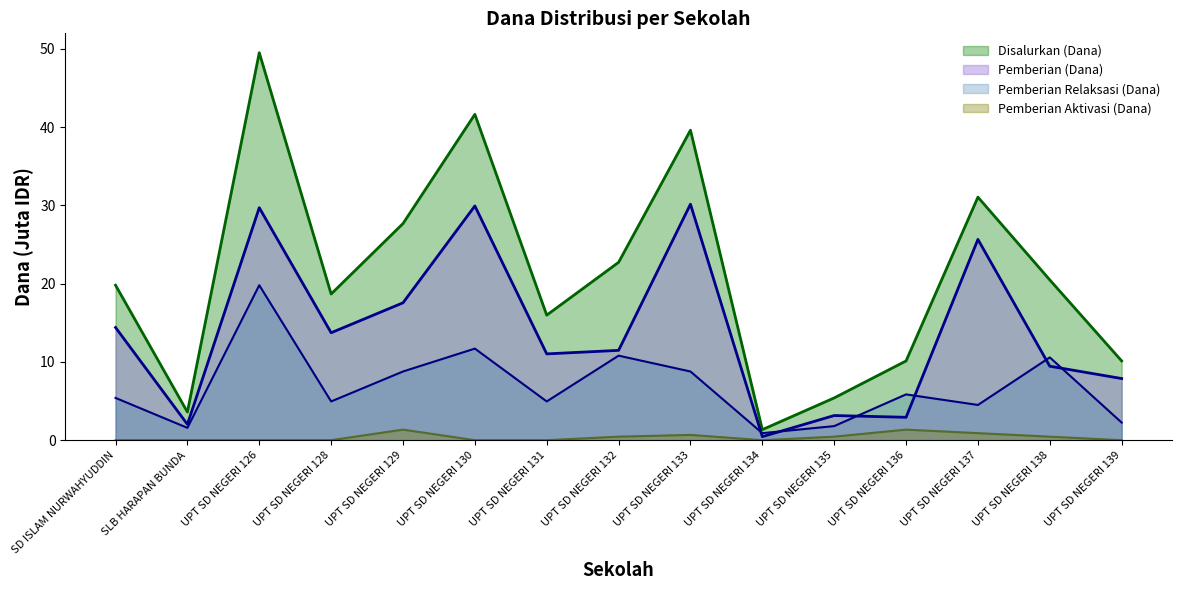

Reading left to right, extract all data points from this chart.

Disalurkan (Dana): SD ISLAM NURWAHYUDDIN=19.8	SLB HARAPAN BUNDA=3.6	UPT SD NEGERI 126=49.5	UPT SD NEGERI 128=18.7	UPT SD NEGERI 129=27.7	UPT SD NEGERI 130=41.6	UPT SD NEGERI 131=16.0	UPT SD NEGERI 132=22.7	UPT SD NEGERI 133=39.6	UPT SD NEGERI 134=1.4	UPT SD NEGERI 135=5.4	UPT SD NEGERI 136=10.1	UPT SD NEGERI 137=31.1	UPT SD NEGERI 138=20.5	UPT SD NEGERI 139=10.1
Pemberian (Dana): SD ISLAM NURWAHYUDDIN=14.4	SLB HARAPAN BUNDA=2.0	UPT SD NEGERI 126=29.7	UPT SD NEGERI 128=13.7	UPT SD NEGERI 129=17.6	UPT SD NEGERI 130=29.9	UPT SD NEGERI 131=11.0	UPT SD NEGERI 132=11.5	UPT SD NEGERI 133=30.1	UPT SD NEGERI 134=0.5	UPT SD NEGERI 135=3.1	UPT SD NEGERI 136=2.9	UPT SD NEGERI 137=25.6	UPT SD NEGERI 138=9.4	UPT SD NEGERI 139=7.9
Pemberian Relaksasi (Dana): SD ISLAM NURWAHYUDDIN=5.4	SLB HARAPAN BUNDA=1.6	UPT SD NEGERI 126=19.8	UPT SD NEGERI 128=5.0	UPT SD NEGERI 129=8.8	UPT SD NEGERI 130=11.7	UPT SD NEGERI 131=5.0	UPT SD NEGERI 132=10.8	UPT SD NEGERI 133=8.8	UPT SD NEGERI 134=0.9	UPT SD NEGERI 135=1.8	UPT SD NEGERI 136=5.8	UPT SD NEGERI 137=4.5	UPT SD NEGERI 138=10.6	UPT SD NEGERI 139=2.2
Pemberian Aktivasi (Dana): SD ISLAM NURWAHYUDDIN=0.0	SLB HARAPAN BUNDA=0.0	UPT SD NEGERI 126=0.0	UPT SD NEGERI 128=0.0	UPT SD NEGERI 129=1.4	UPT SD NEGERI 130=0.0	UPT SD NEGERI 131=0.0	UPT SD NEGERI 132=0.5	UPT SD NEGERI 133=0.7	UPT SD NEGERI 134=0.0	UPT SD NEGERI 135=0.5	UPT SD NEGERI 136=1.4	UPT SD NEGERI 137=0.9	UPT SD NEGERI 138=0.5	UPT SD NEGERI 139=0.0